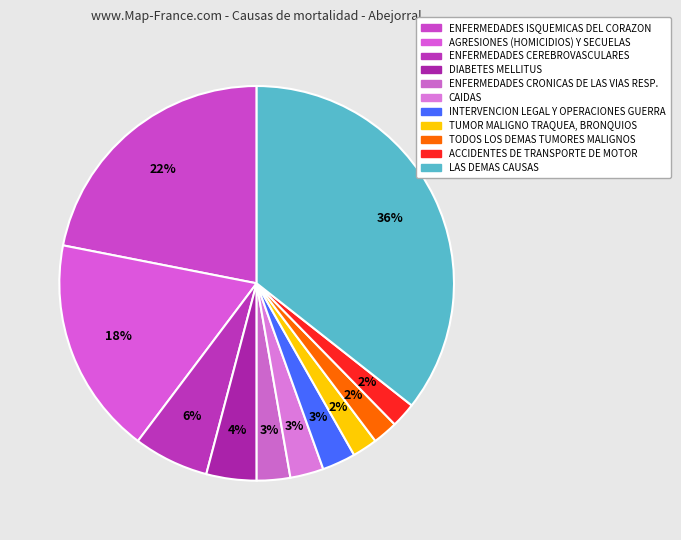

Is there any slice that represents more than half of the pie?

No